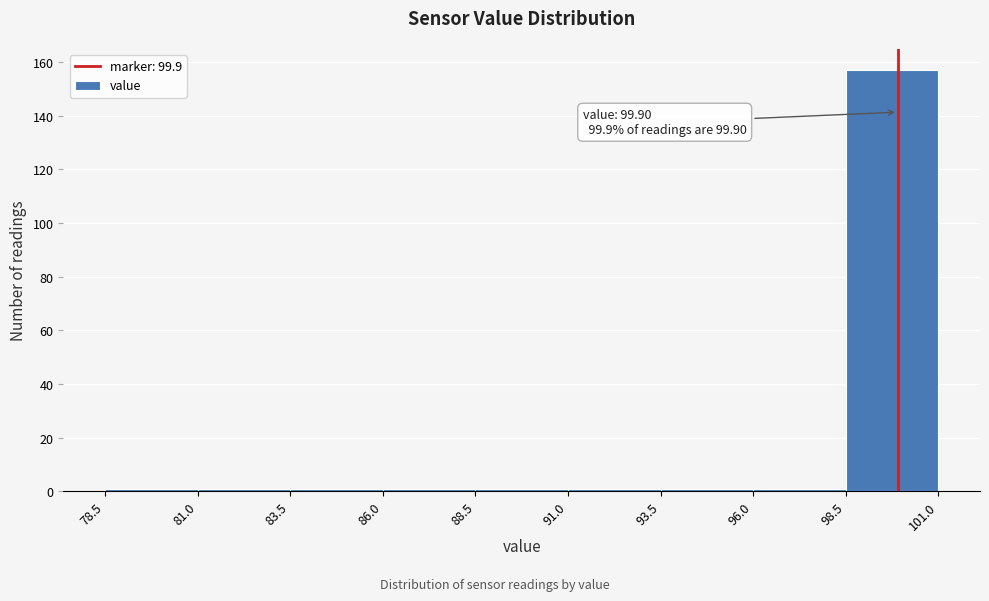

Which range on the x-axis has the tallest bar?

98.5 to 101.0